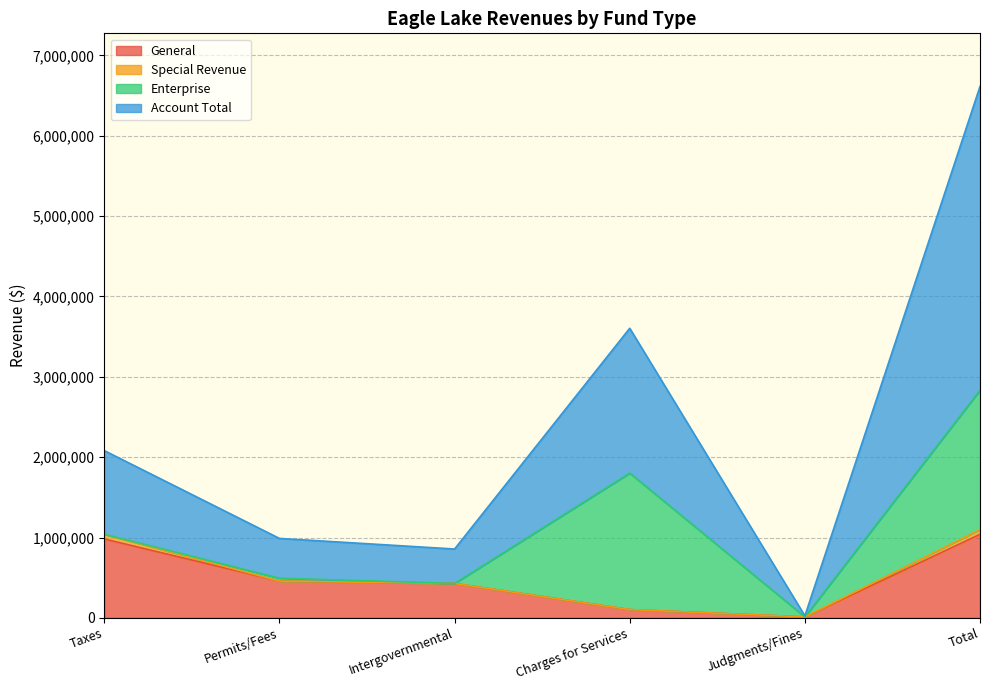

What is the total value across all series at Charges for Services?

3603778